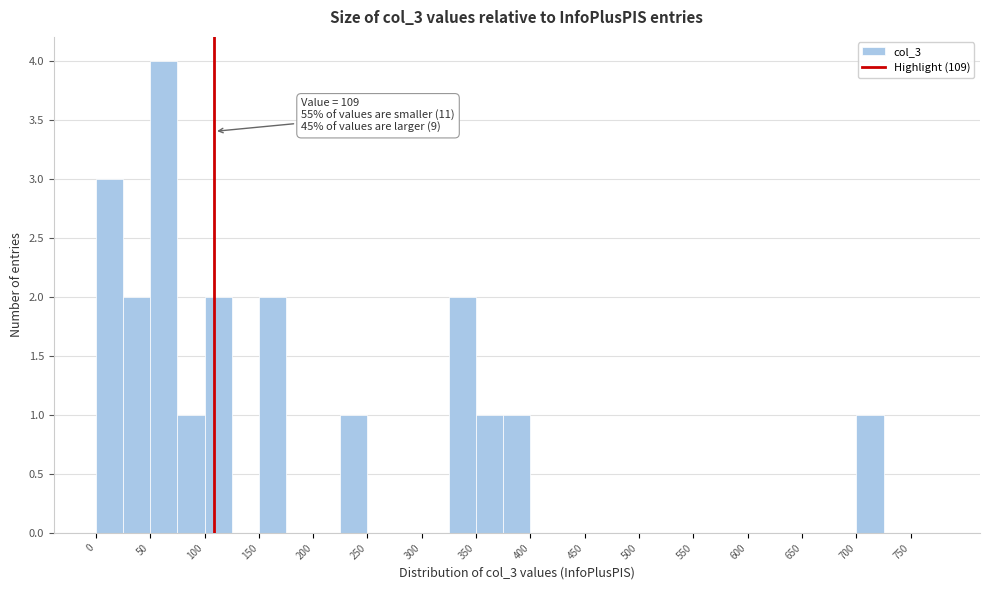

Over which range of the x-axis is the bar tallest?

50 to 75